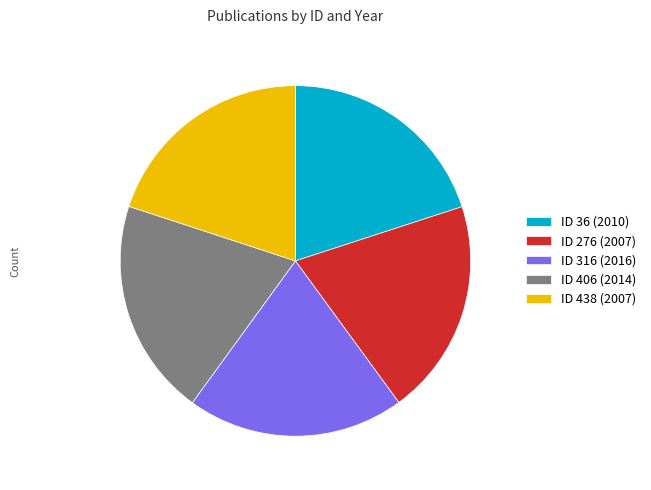

Is there any slice that represents more than half of the pie?

No